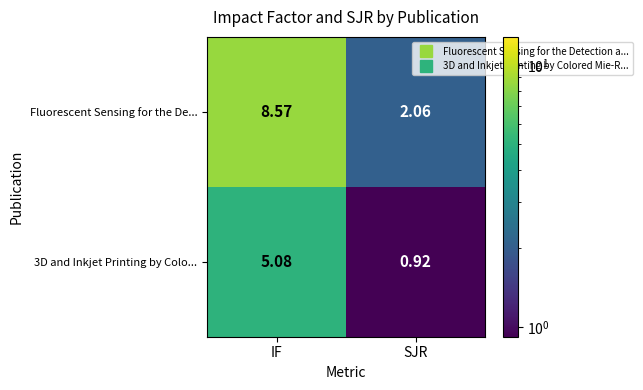

Where does the Fluorescent Sensing for the De... series first go above 8?

IF